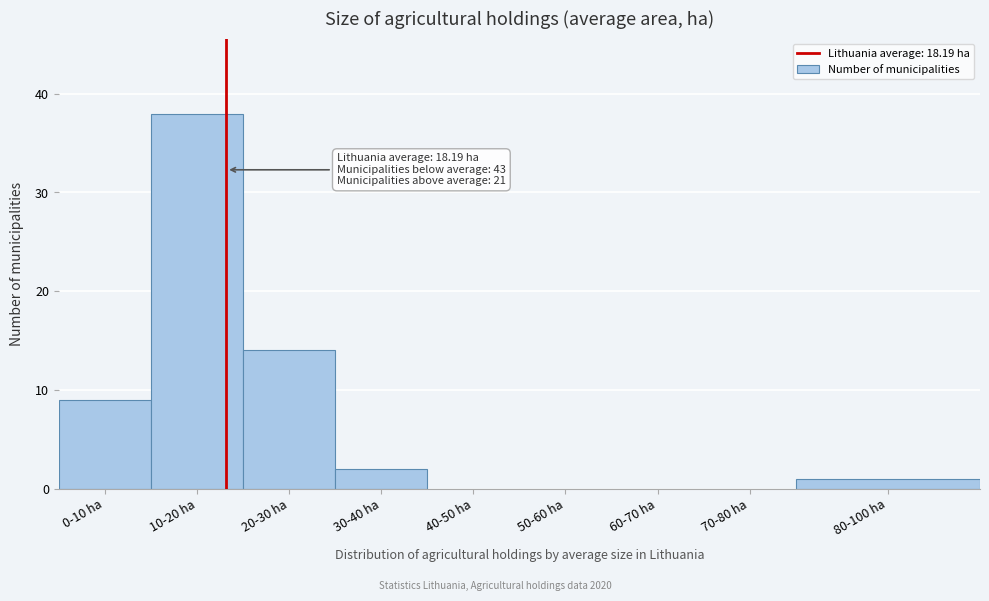

Reading left to right, list all the values displayed in this chart.

0-10 ha=9	10-20 ha=38	20-30 ha=14	30-40 ha=2	40-50 ha=0	50-60 ha=0	60-70 ha=0	70-80 ha=0	80-100 ha=1